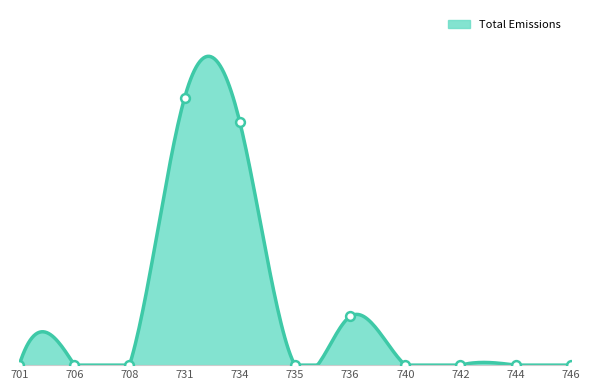

At how many categories does at least one series exceed 0?

3